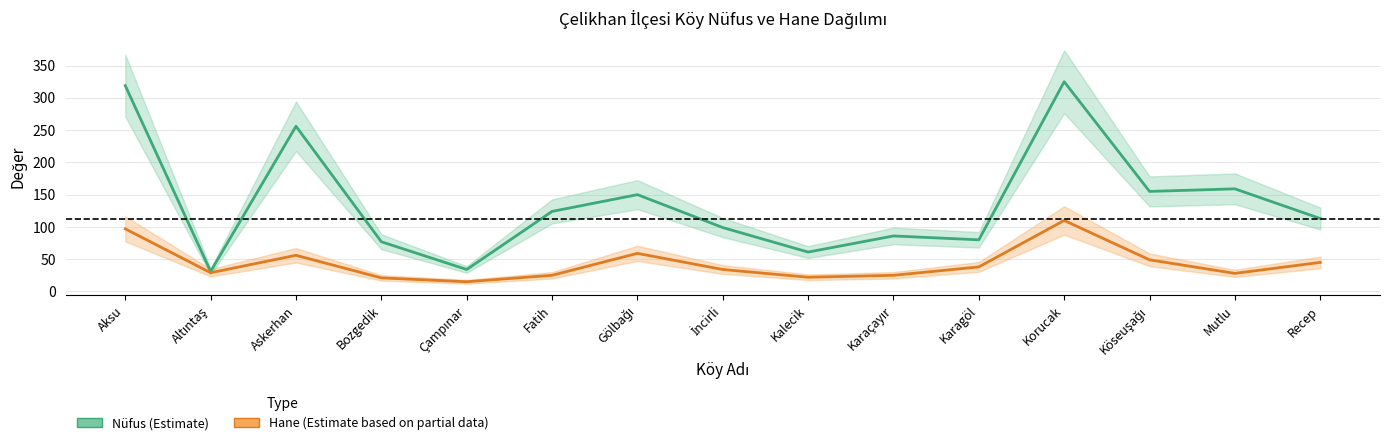

Where does the Nüfus (Estimate) series first go above 113?

Aksu